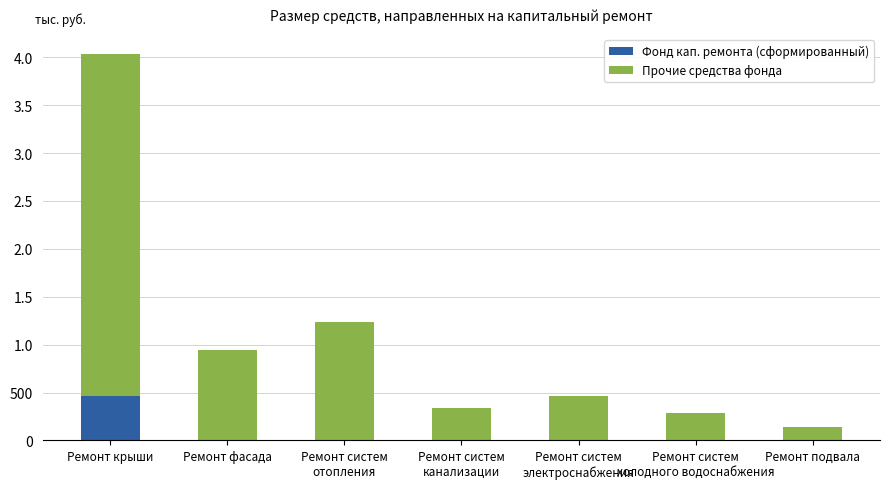

Are the bars horizontal?

No